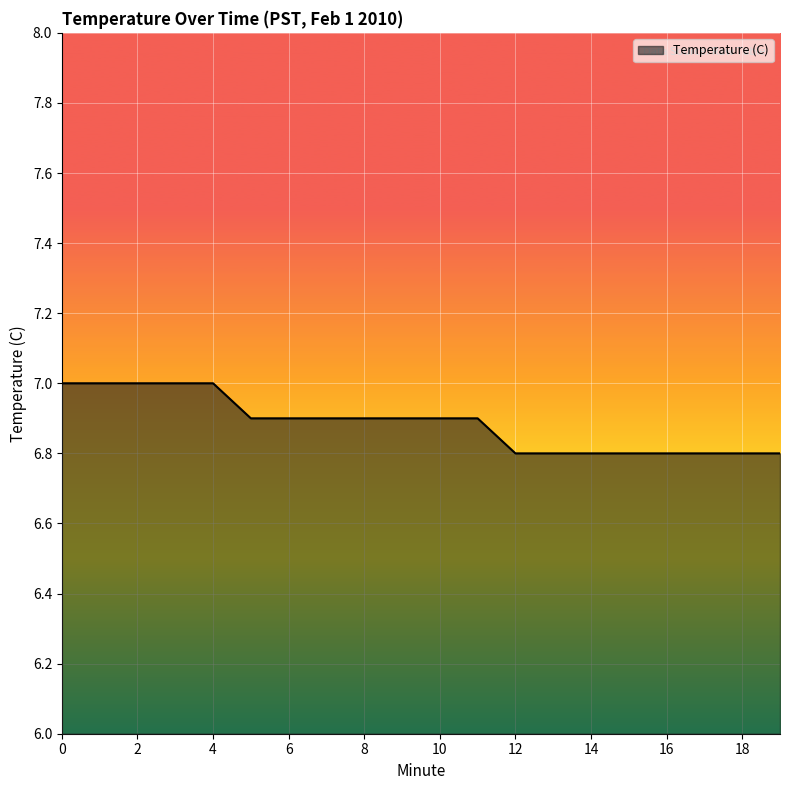

What is the smallest value displayed?

6.8